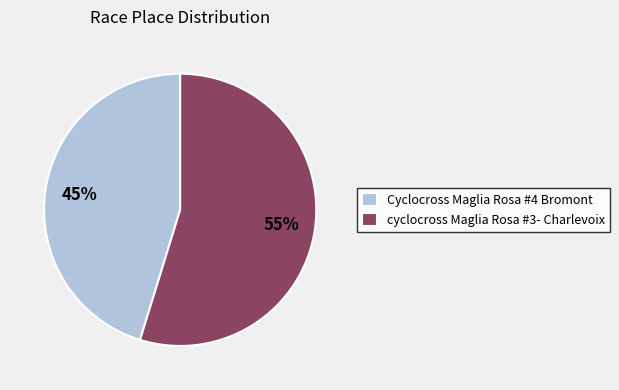

Which category has the smallest portion of the pie?

Cyclocross Maglia Rosa #4 Bromont